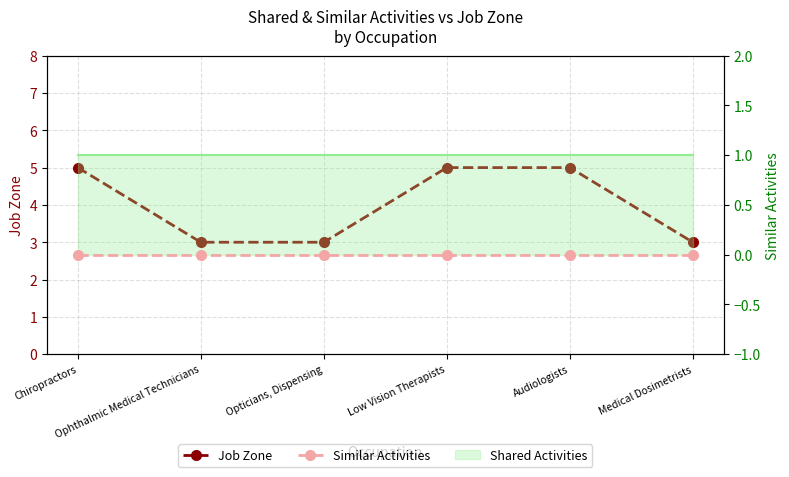

Rank the categories by Similar Activities value from highest to lowest.

Chiropractors, Ophthalmic Medical Technicians, Opticians, Dispensing, Low Vision Therapists, Audiologists, Medical Dosimetrists